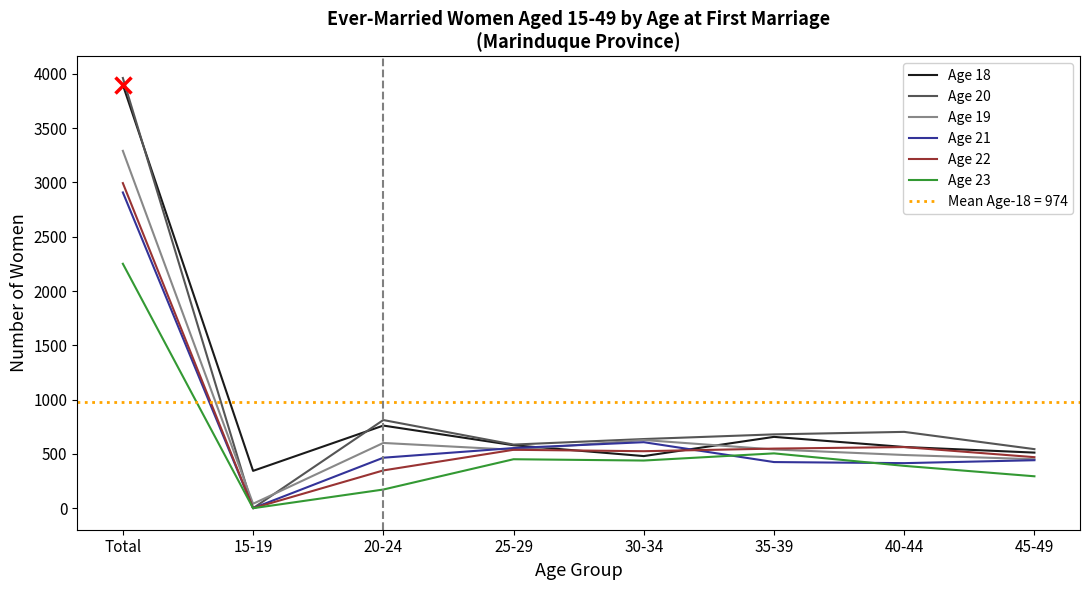

What position from the right is 30-34?

4